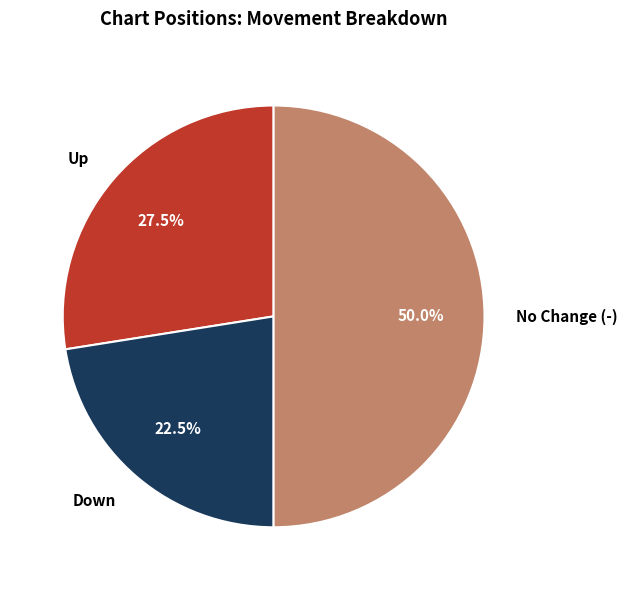

Does Down represent more than half of the total?

No